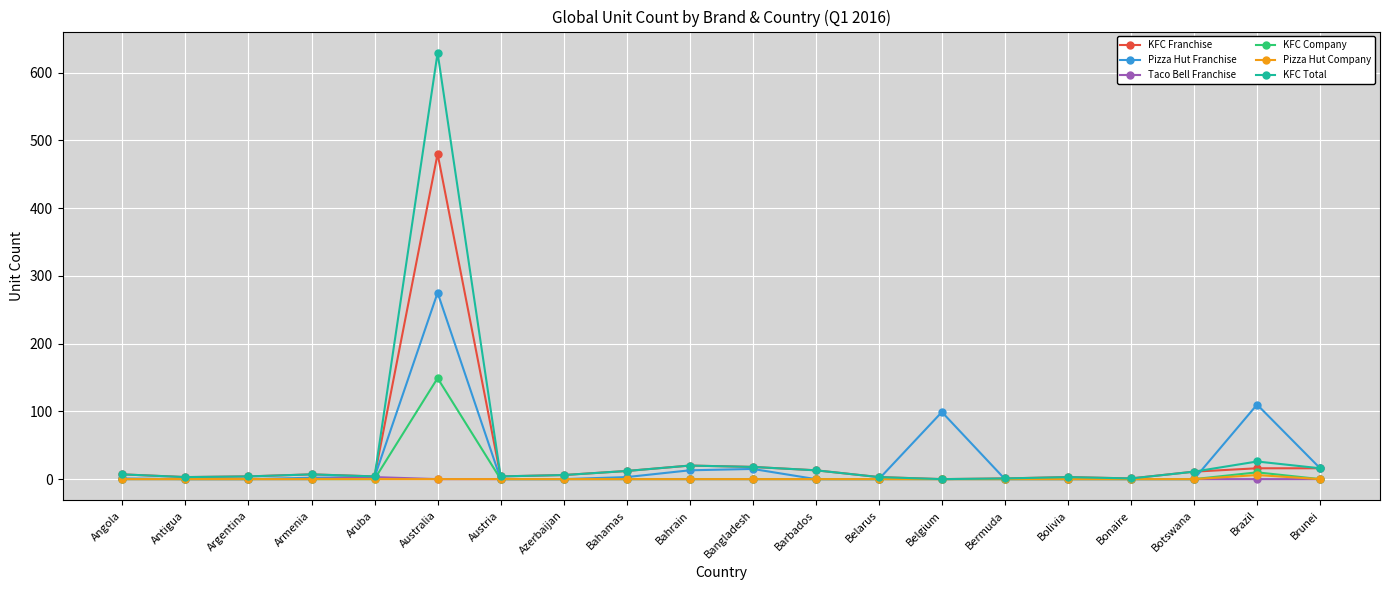

What position from the right is Botswana?

3